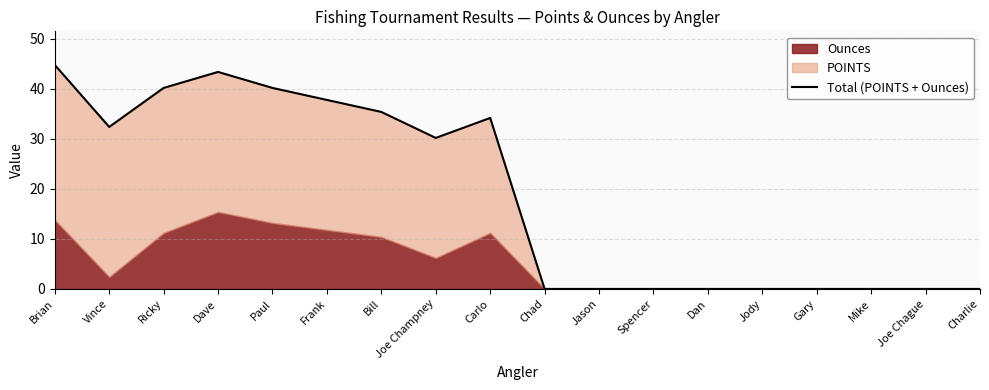

Which label corresponds to the smallest value in the chart?

Chad